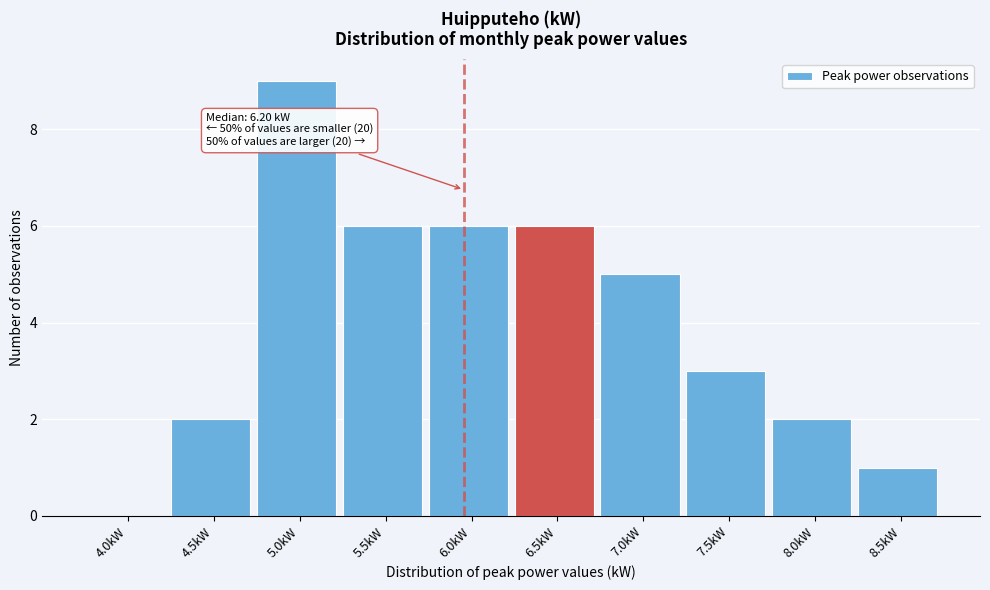

Reading right to left, what are all the values shown in this chart?

8.5kW=1	8.0kW=2	7.5kW=3	7.0kW=5	6.5kW=6	6.0kW=6	5.5kW=6	5.0kW=9	4.5kW=2	4.0kW=0